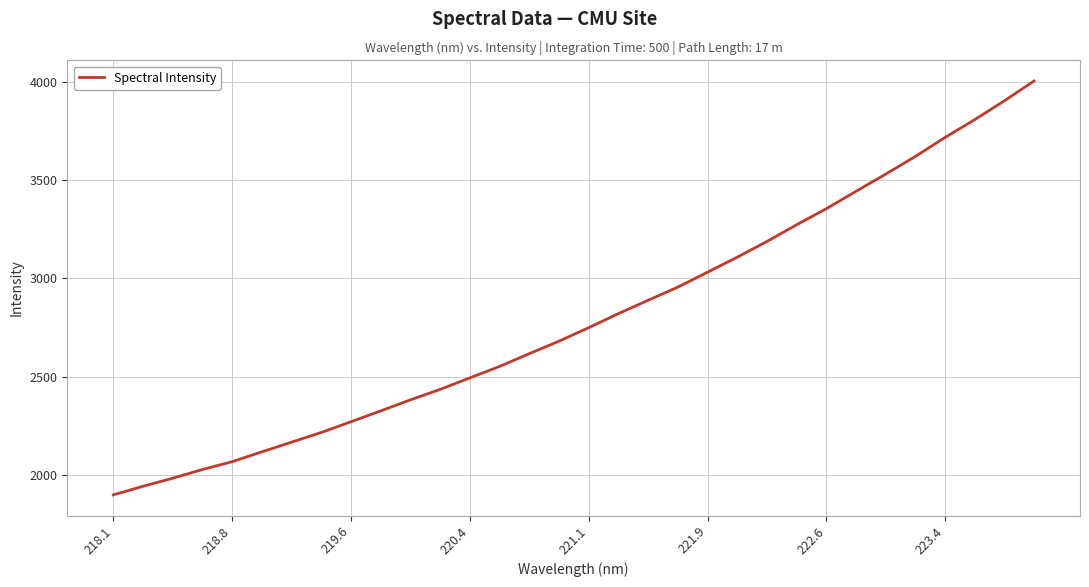

What is the difference between the maximum and minimum values?

2104.3